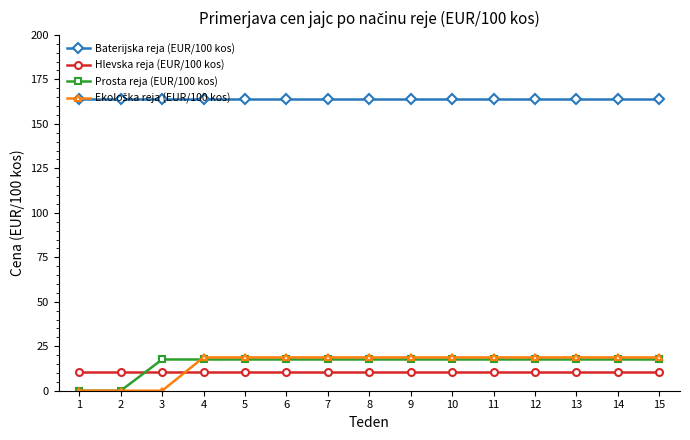

What is the lowest value of the Baterijska reja (EUR/100 kos) series?

163.8